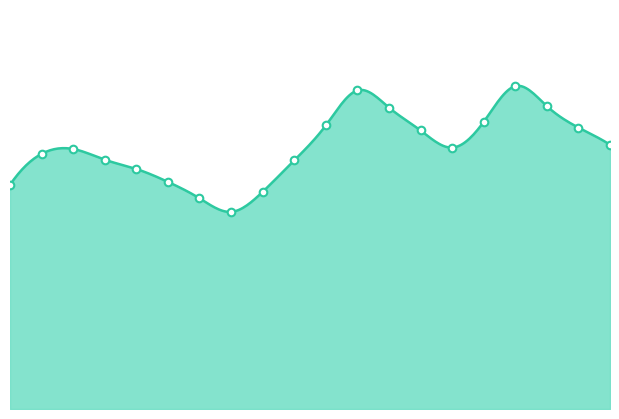

What is the change in value from 08:00 to 17:00?

+6.0